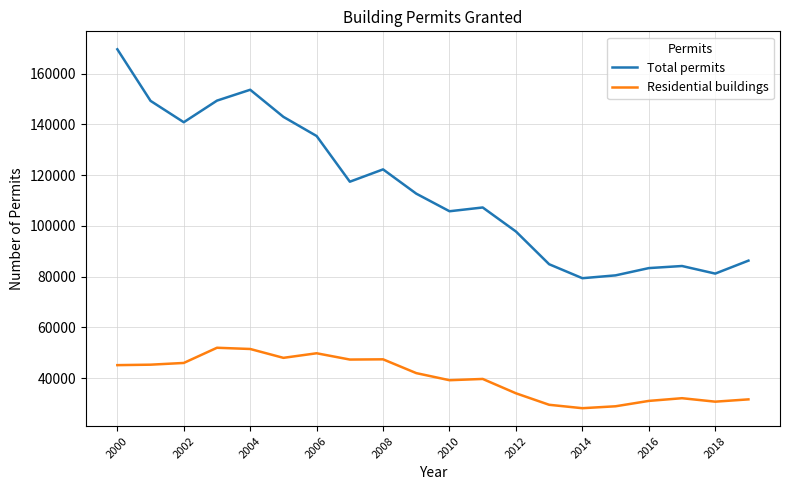

What are all the series names shown in the legend?

Total permits, Residential buildings